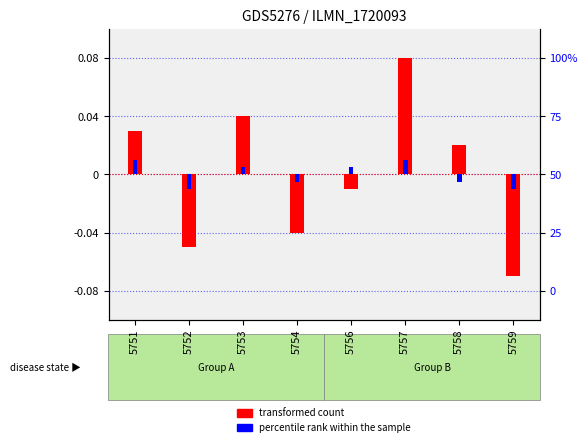

The value of percentile rank within the sample at 5751 is 0.0. True or false?

False